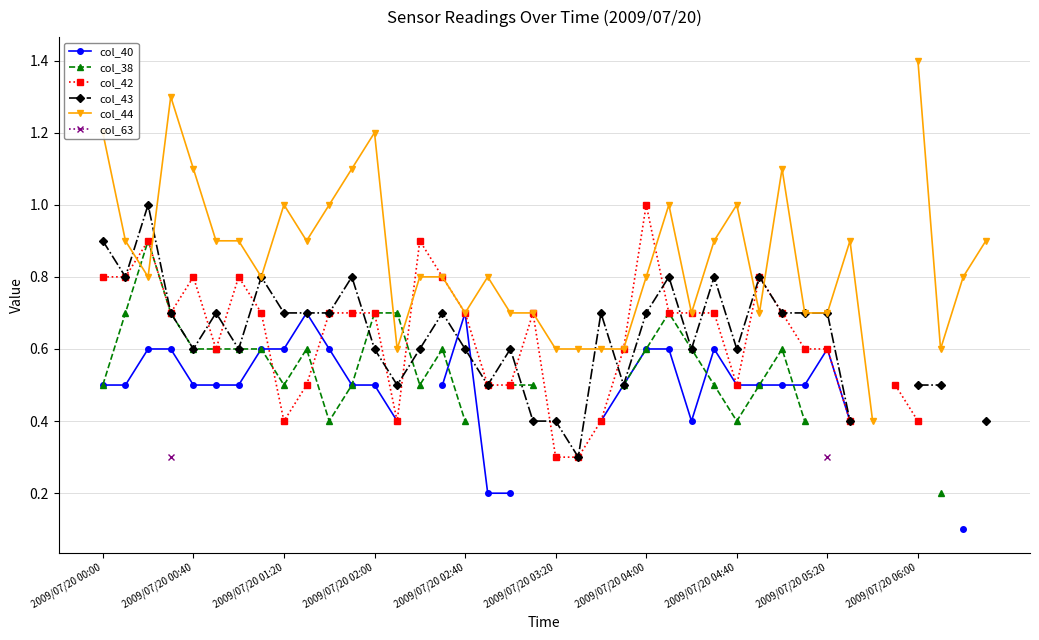

Is it true that col_44 equals 0.4 at 2009/07/20 05:20?

False